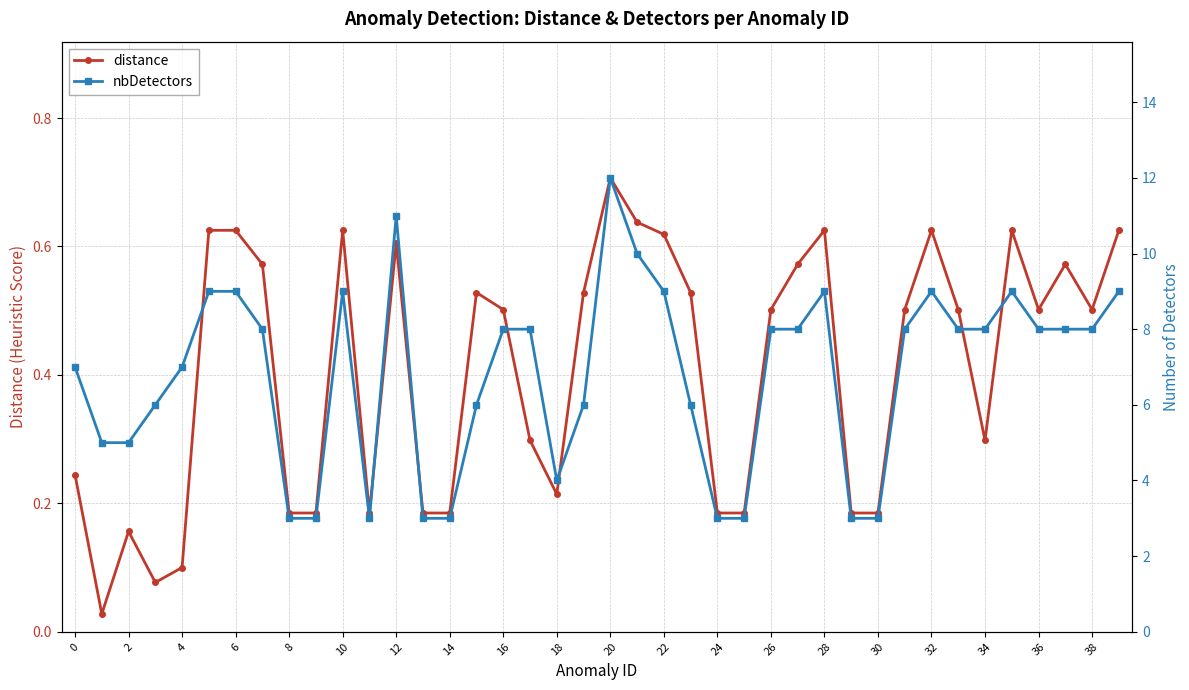

Rank the series at 23 from highest to lowest value.

nbDetectors, distance